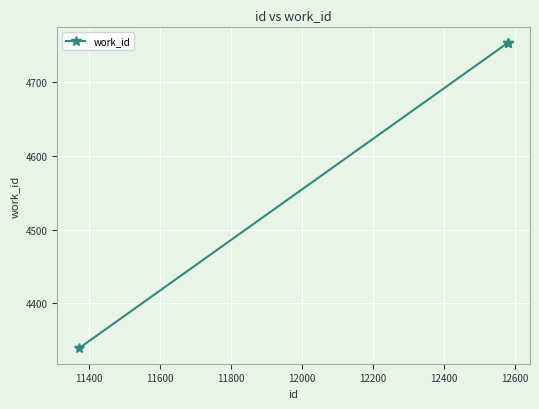

What is the greatest value displayed?

4754